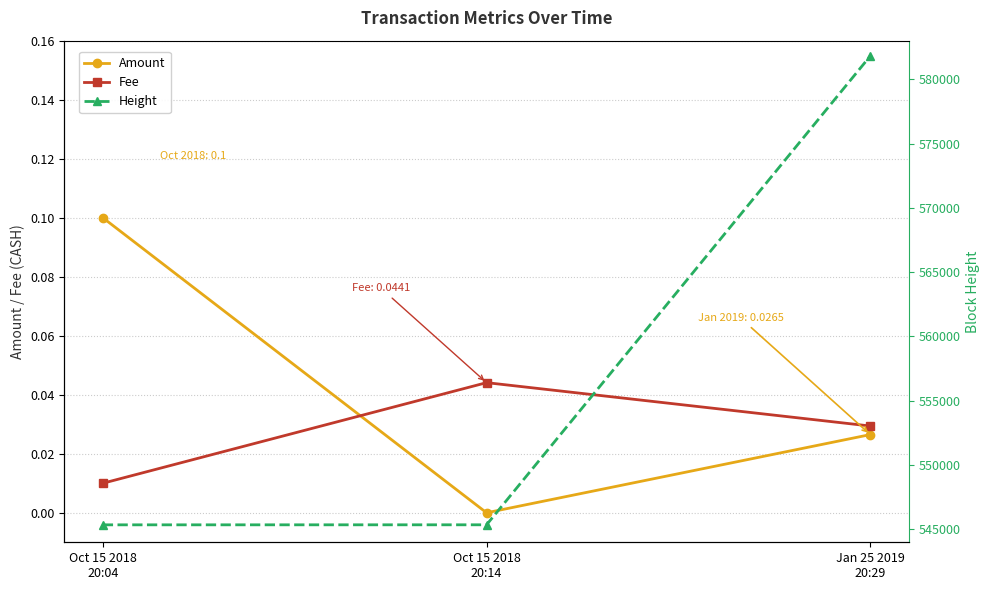

Is it true that Amount equals 0.0 at Jan 25 2019
20:29?

True